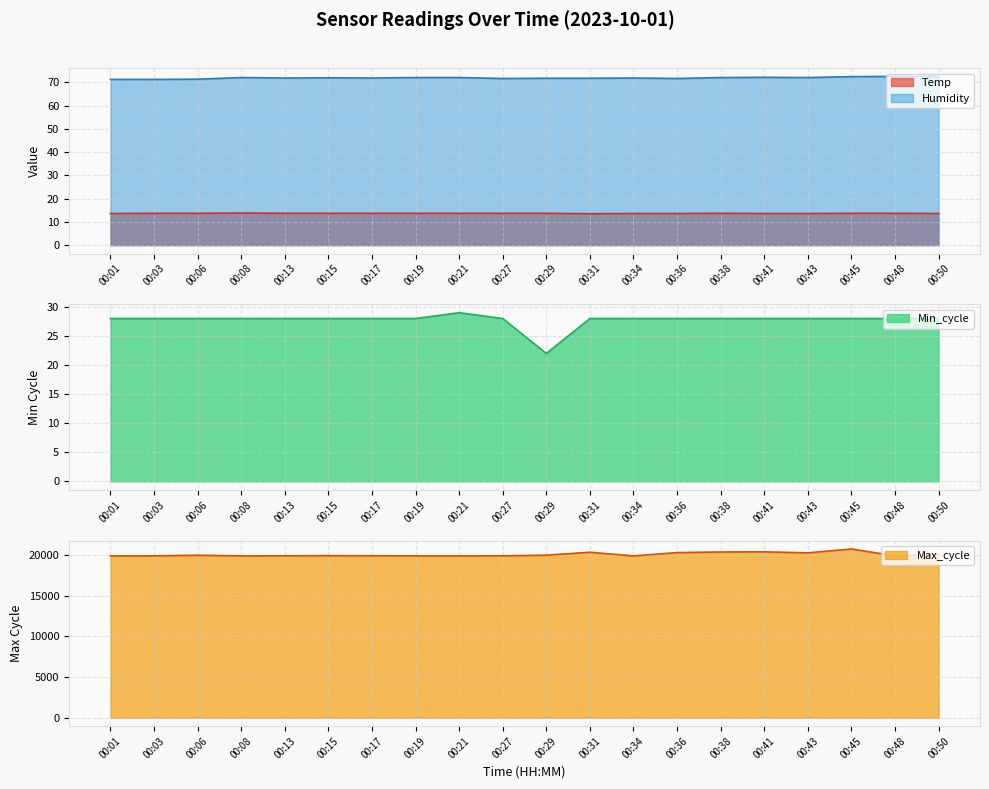

Where is the first local maximum for Min_cycle?

00:21